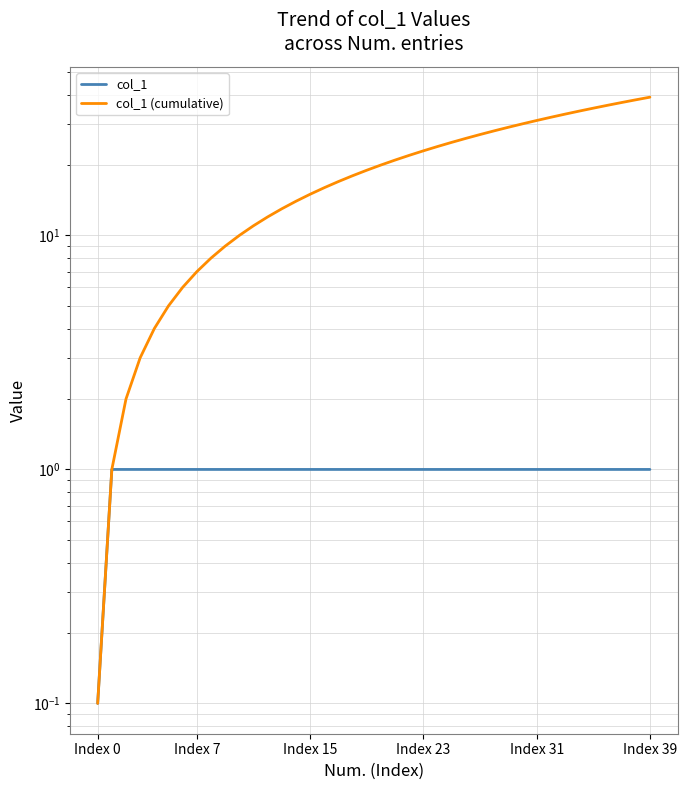

At how many categories does at least one series exceed 26?

13